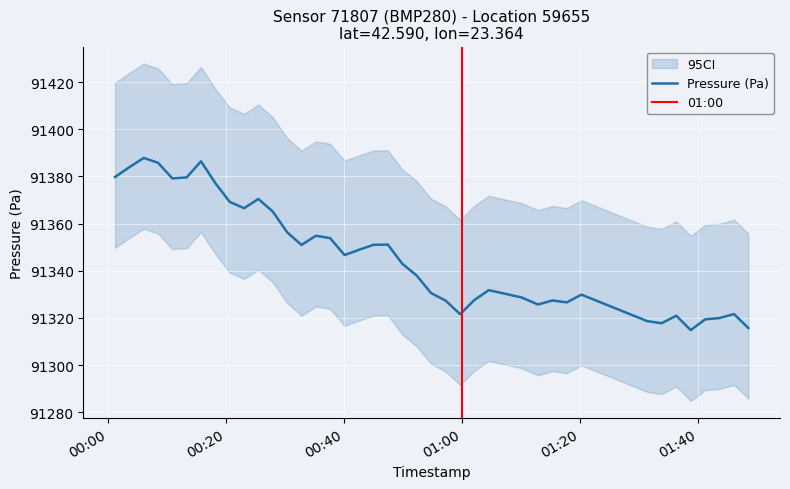

What is the maximum value shown in the chart?

91387.8